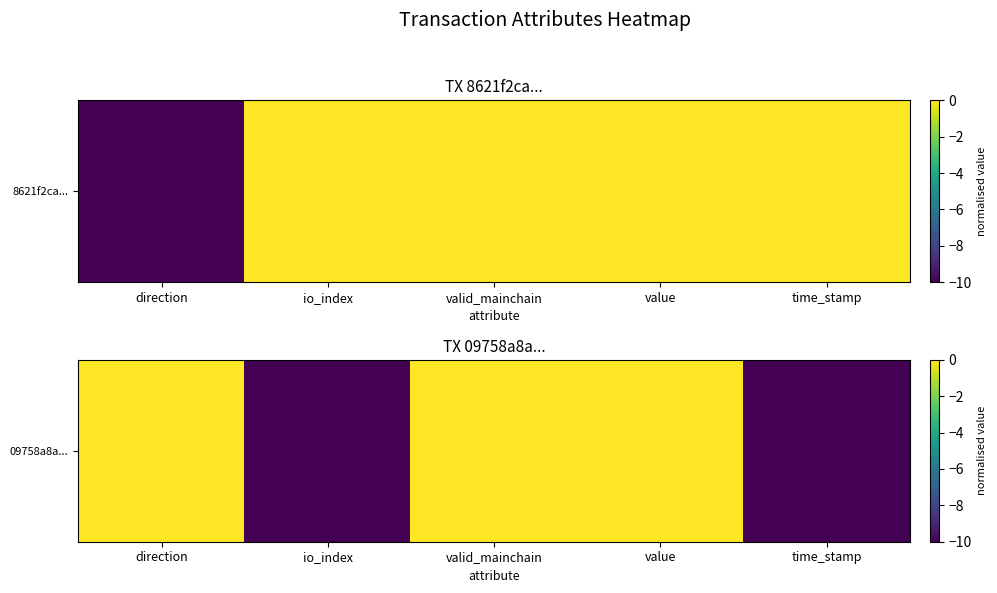

What is the difference between the maximum and minimum values?

10